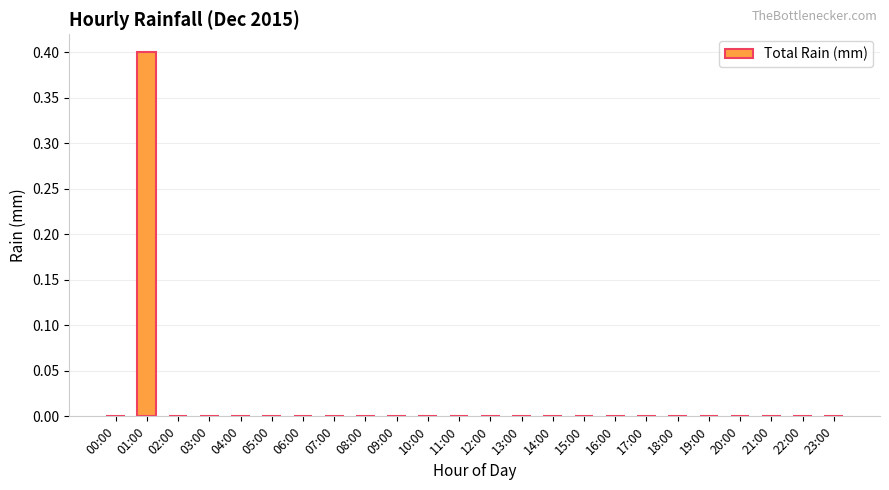

What is the maximum value shown in the chart?

0.4